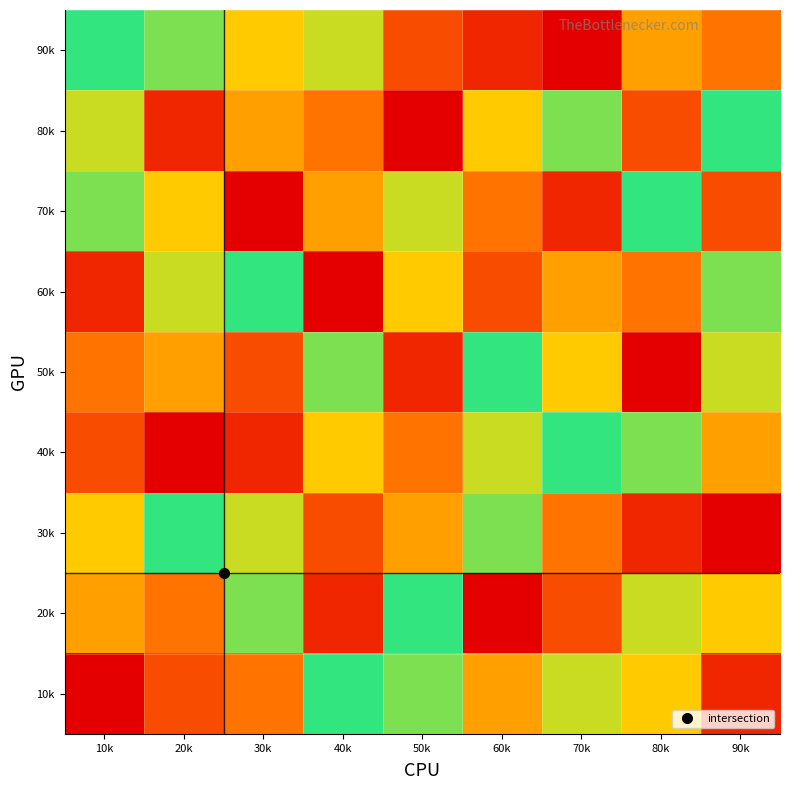

What is the difference between the highest and lowest values at 90k?

8